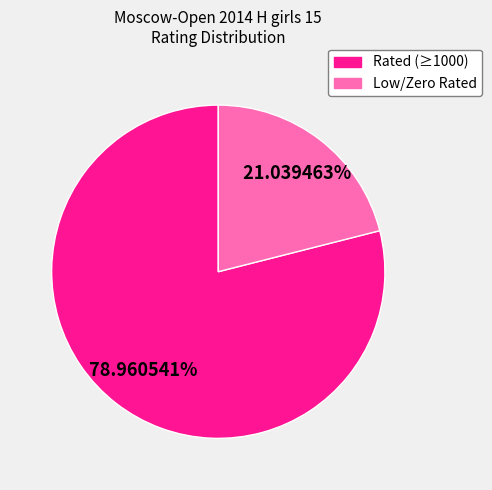

Combined, do Rated (≥1000) and Low/Zero Rated account for over 50%?

Yes